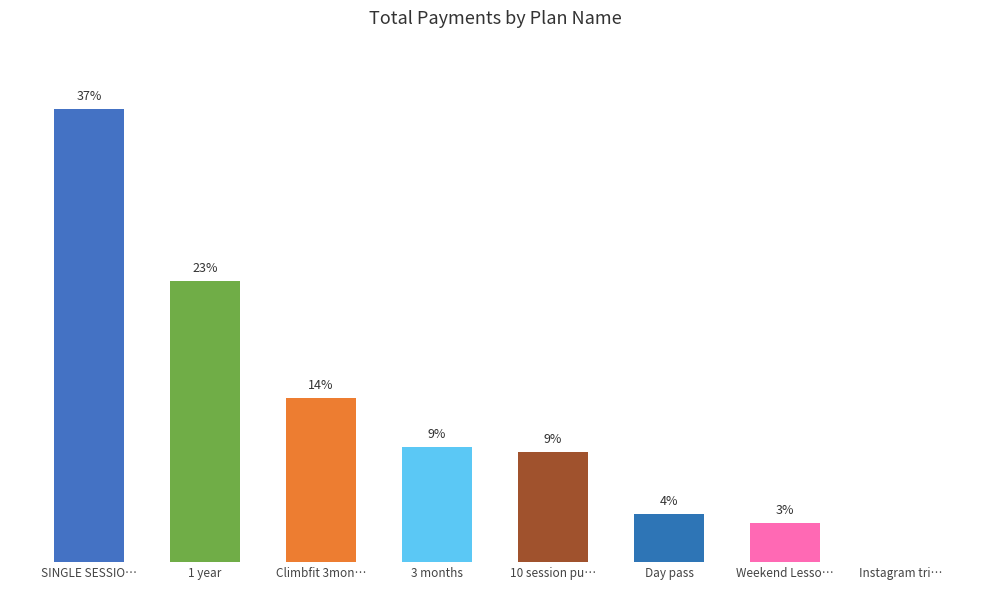

The chart shows a value of 37.4 at SINGLE SESSIO…. True or false?

True